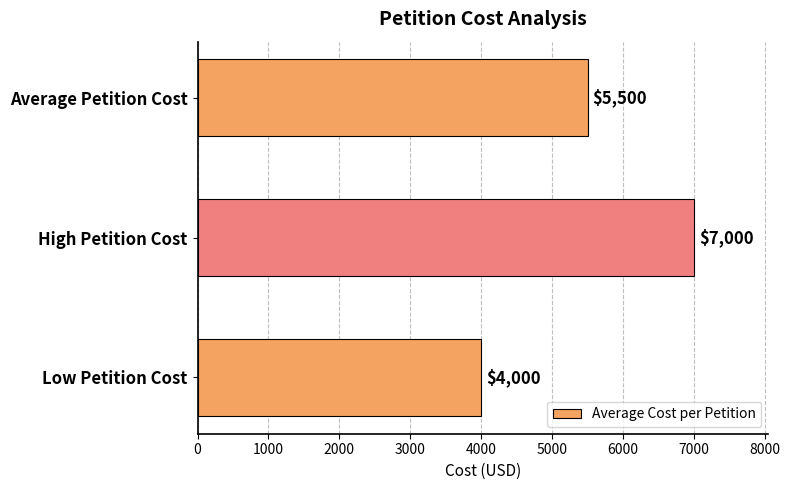

What is the greatest value displayed?

7000